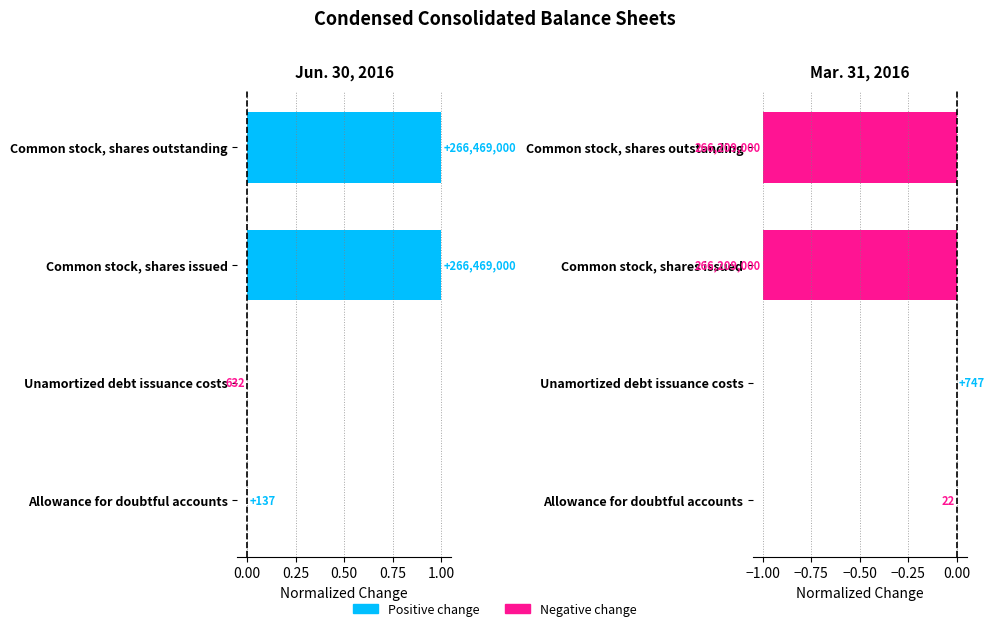

Between Allowance for doubtful accounts and Common stock, shares outstanding, which is larger?

Common stock, shares outstanding